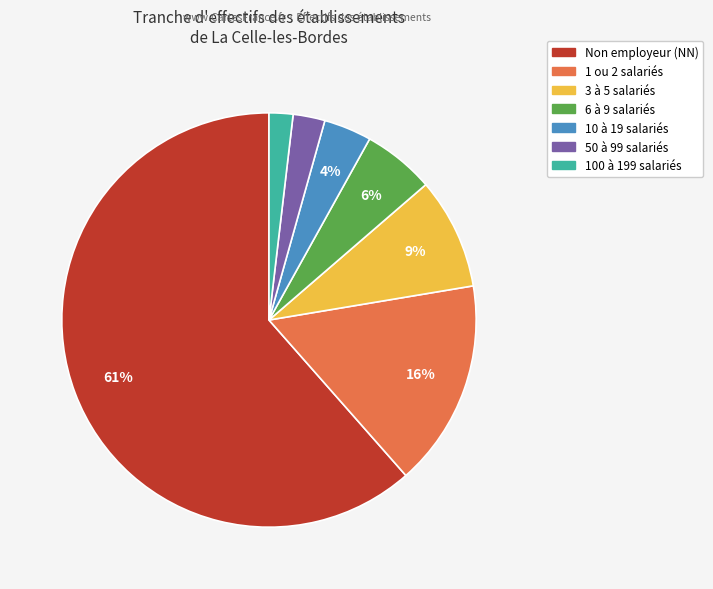

To the nearest percent, what is the average slice percentage?

14%